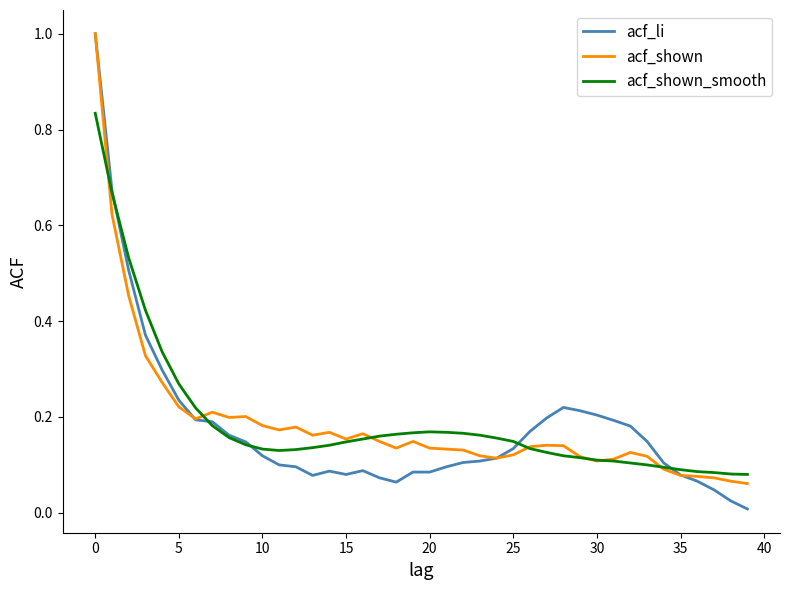

What is the greatest value displayed?

1.0